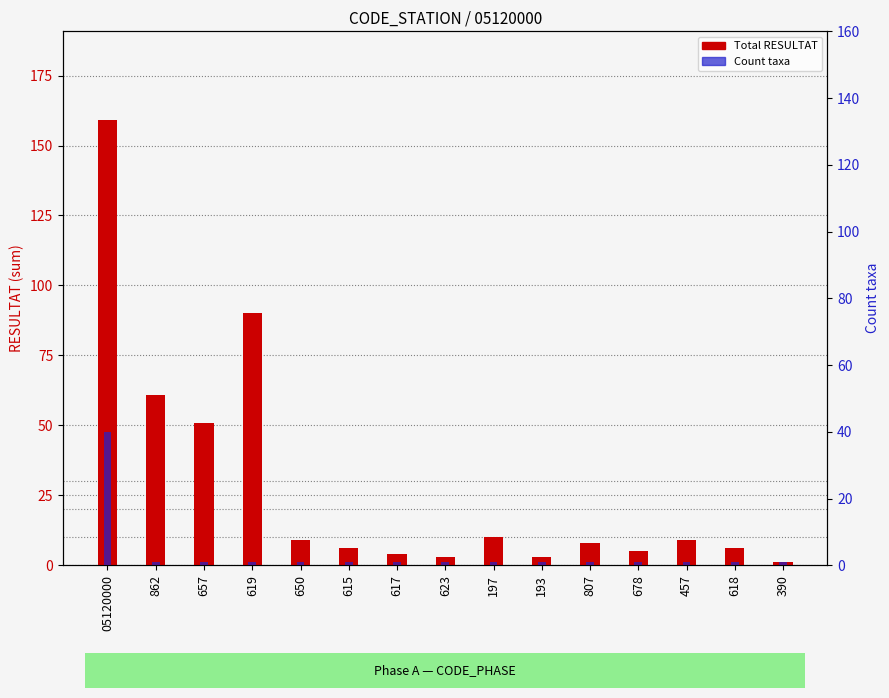

Which category has the highest value in the Count taxa series?

05120000